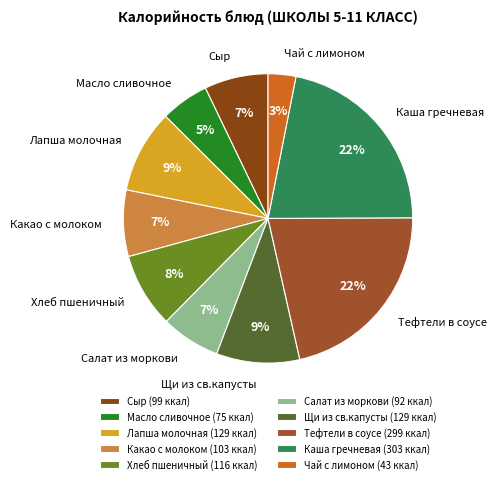

True or false: Масло сливочное accounts for 5% of the total.

True